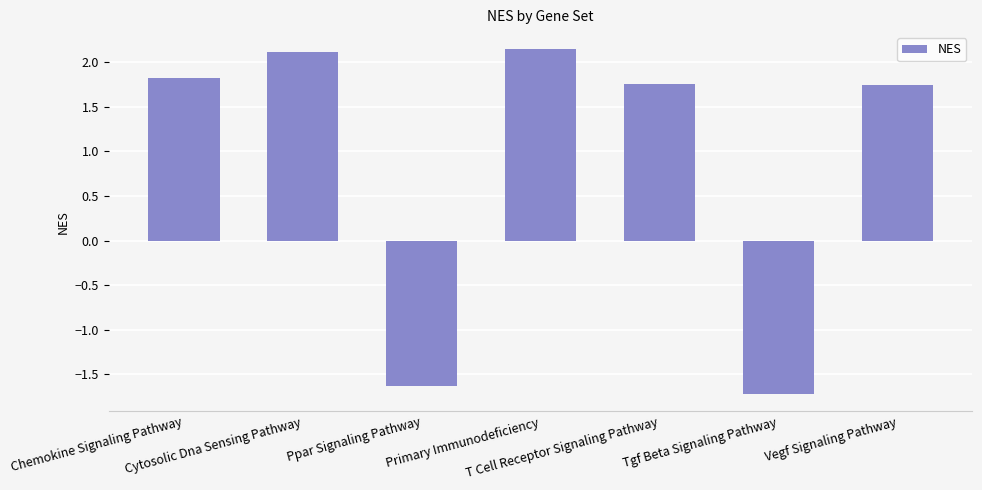

Count the number of values greater than 1.

5